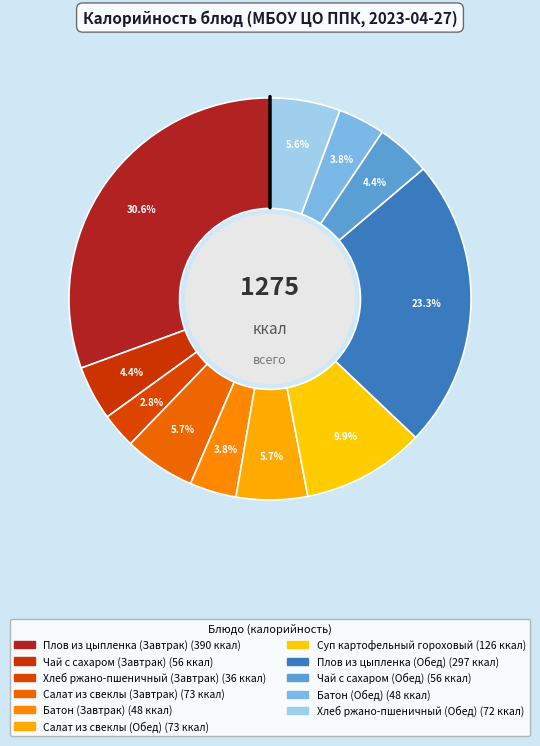

What is the total percentage of Салат из свеклы (Обед) and Батон (Завтрак)?

9.5%